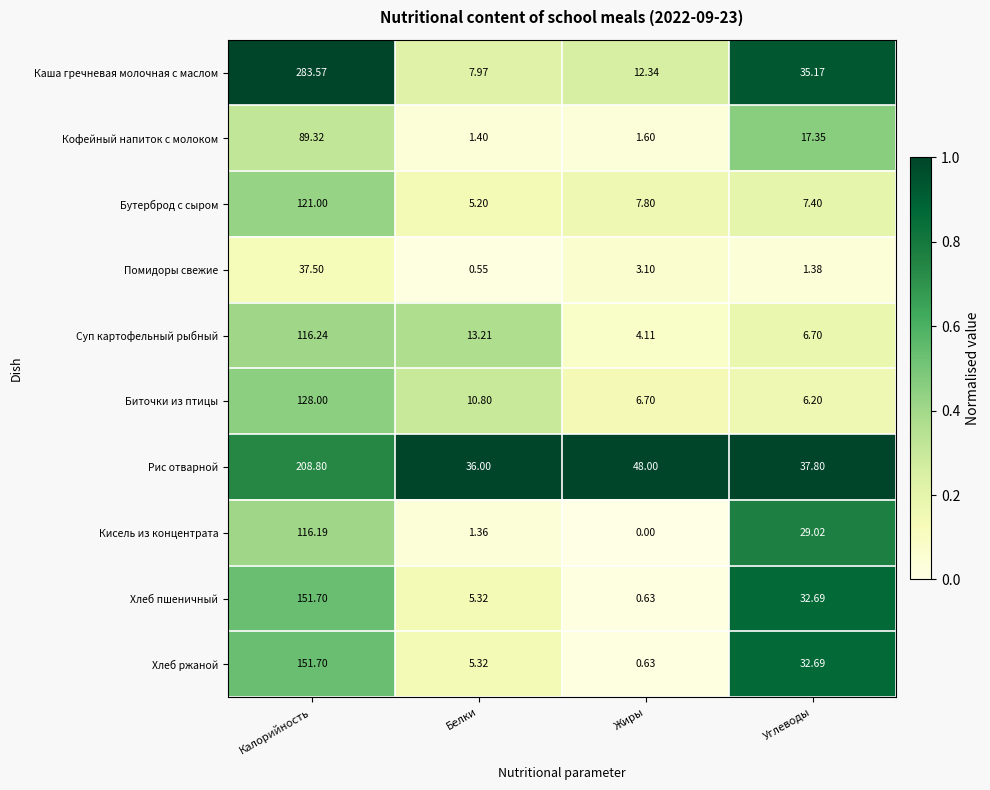

Which category has the lowest value across all series?

Жиры